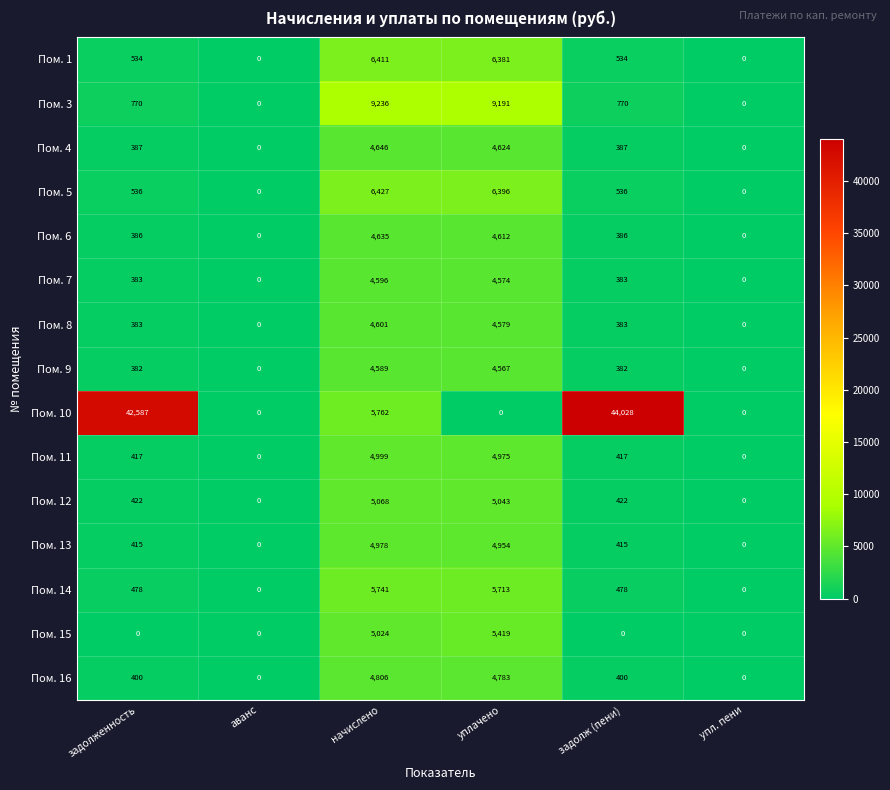

What is the difference between the maximum and second lowest values in the Пом. 3 series?

9236